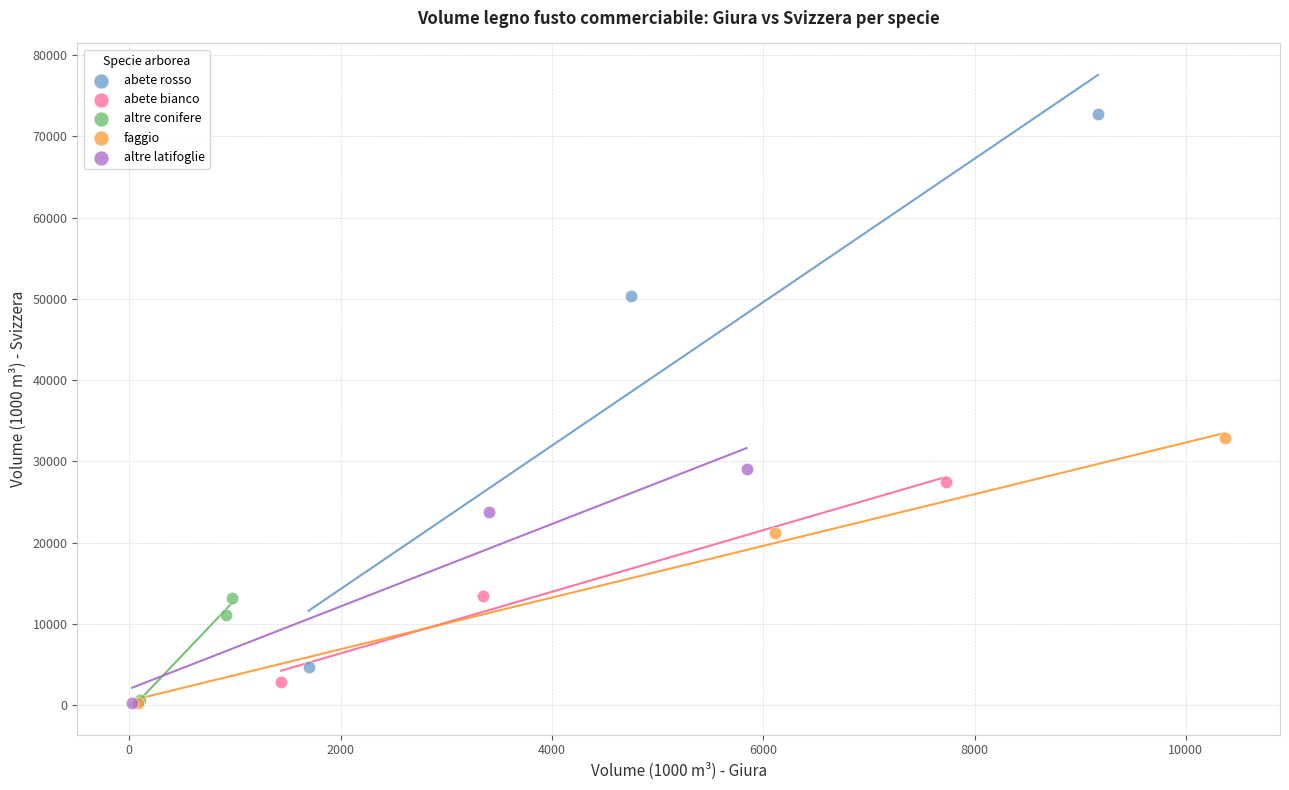

Which series has the widest spread of Y values?

abete rosso